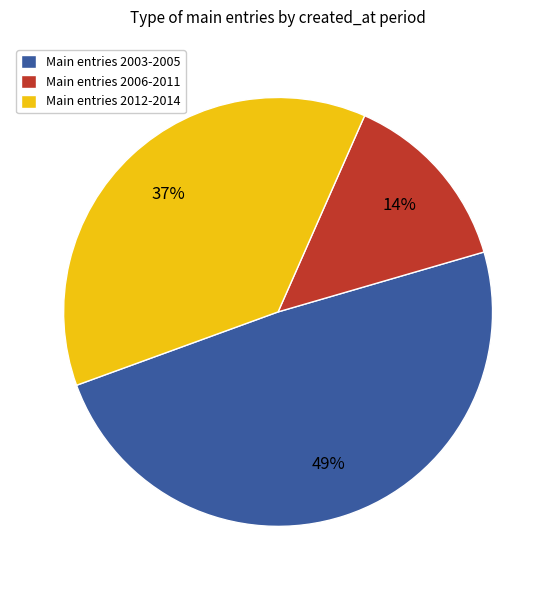

To the nearest percent, what is the difference between the largest and smallest slice percentages?

35%